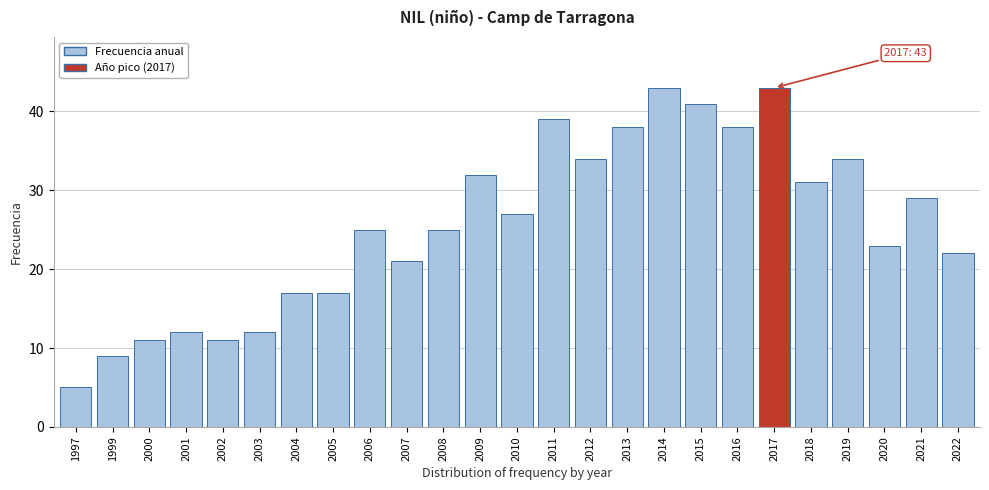

Reading left to right, extract all data points from this chart.

5	9	11	12	11	12	17	17	25	21	25	32	27	39	34	38	43	41	38	43	31	34	23	29	22